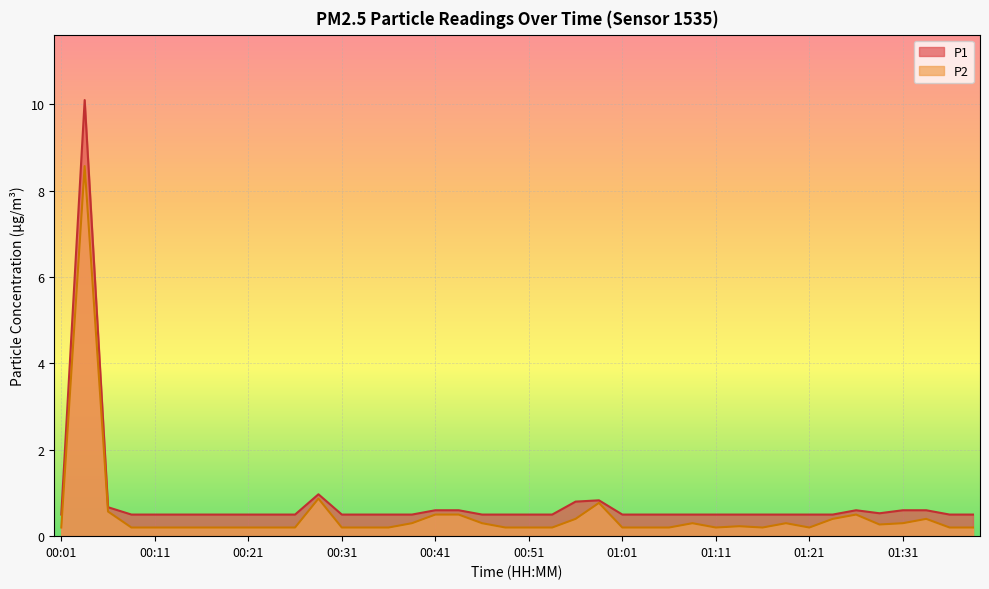

At which label is P1 closest to 5?

00:28